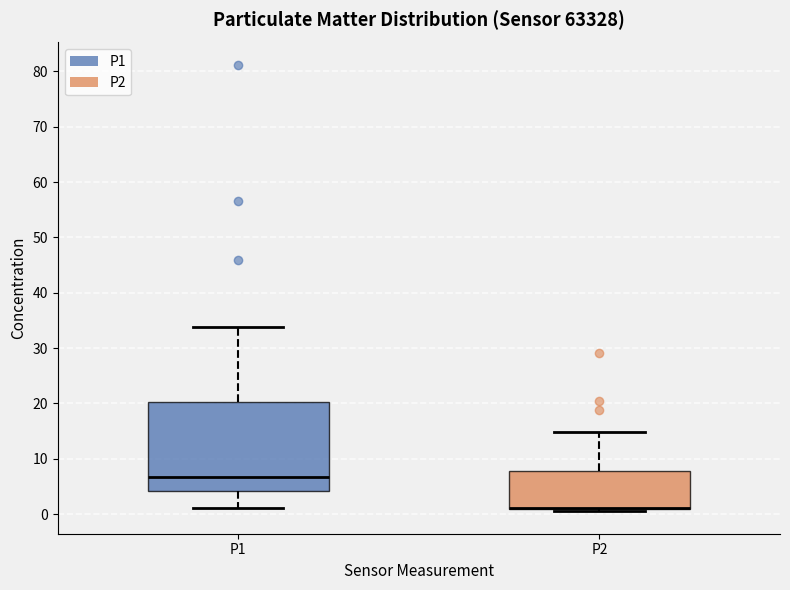

Reading left to right, transcribe this box plot: for each box, give where its median line is, the range the box spans, and where its two whiskers end, as read against the y-axis. The values are not printed on the chart, so give them approximately, as read against the axis.

P1: median 7, box 4 to 20, whiskers 1 to 34
P2: median 1 (drawn on the box's lower edge), box 1 to 8, whiskers 1 (just below the box's lower edge) to 15